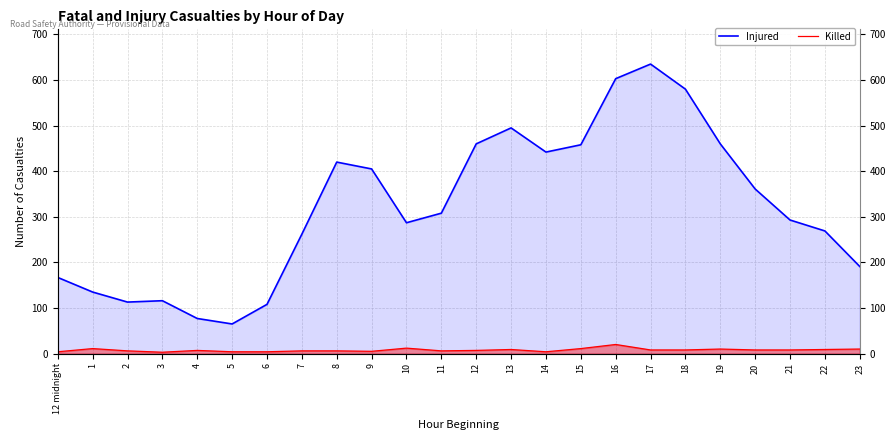

What is the approximate value of Injured at 22, to the nearest 50?

250